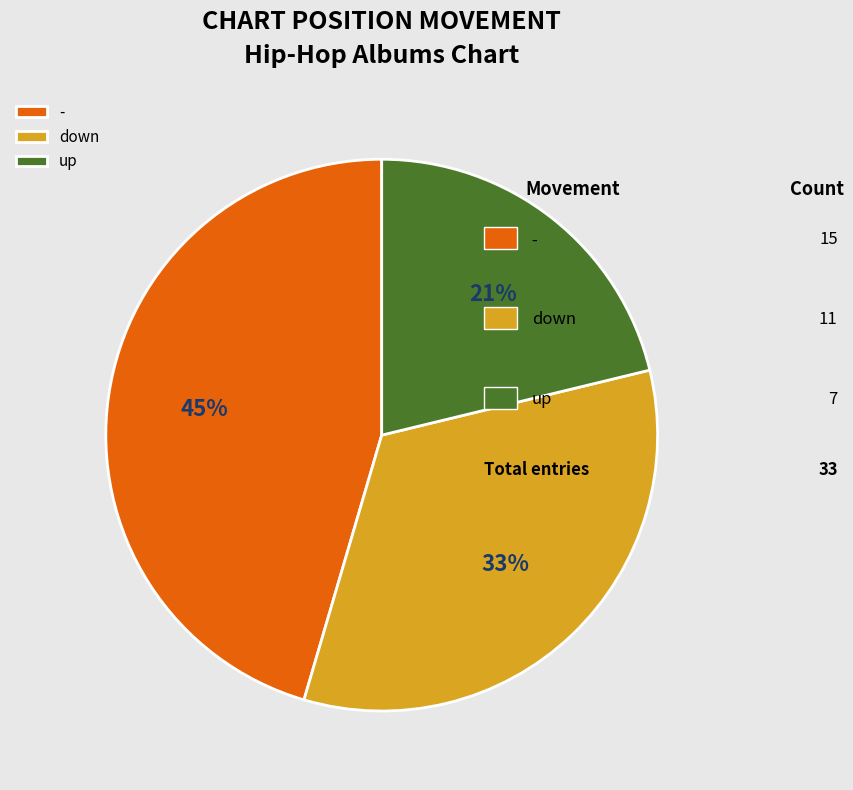

True or false: - accounts for 45% of the total.

True